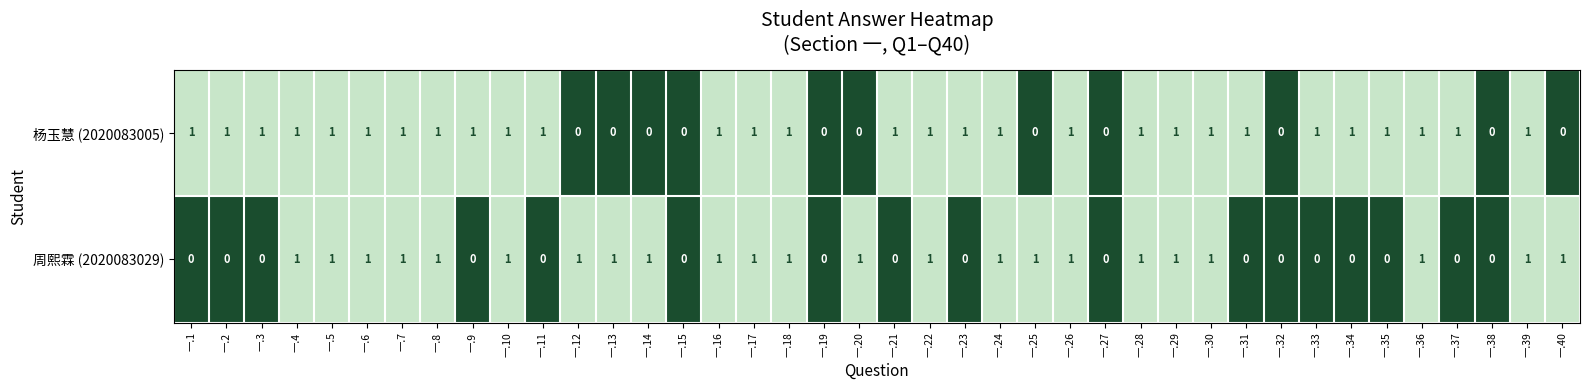

What is the total value across all series at 一.36?

2